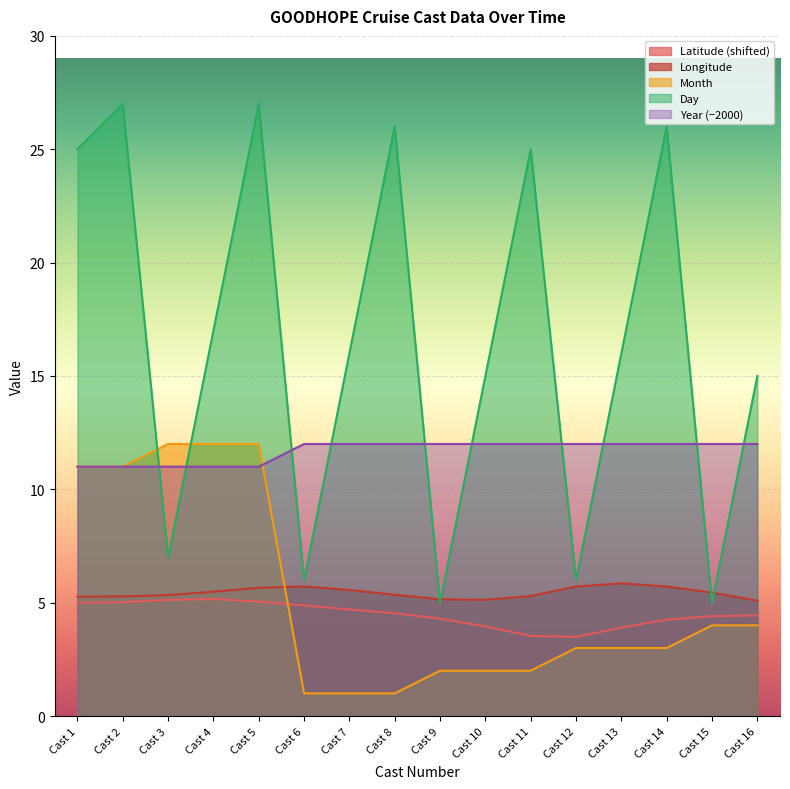

Between Cast 10 and Cast 15, which is larger?

Cast 15